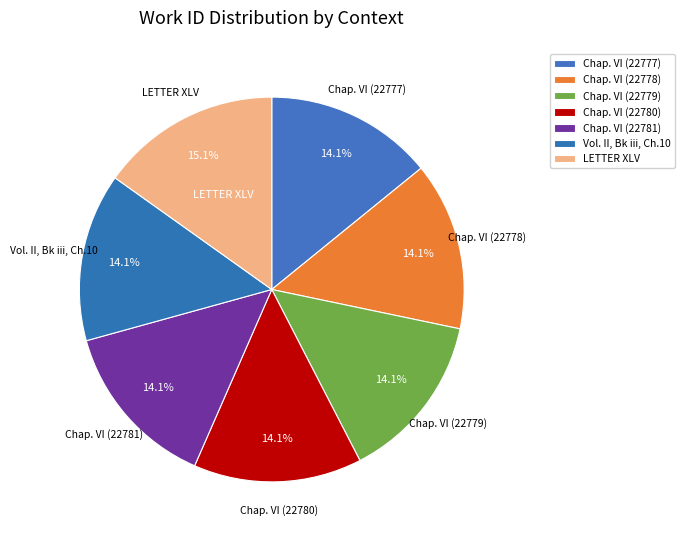

How many segments does this pie chart have?

7